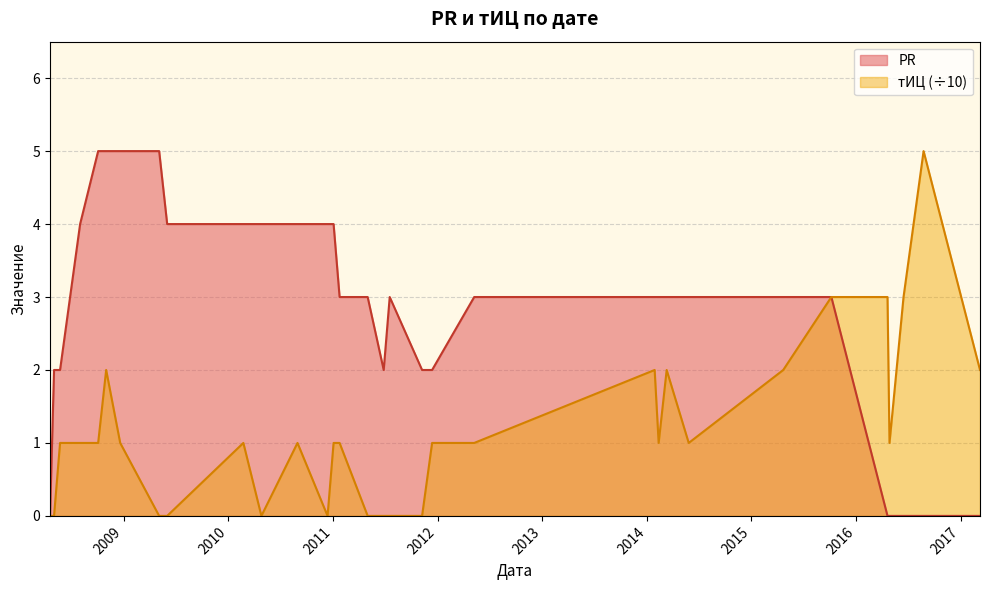

True or false: PR and тИЦ intersect in this chart.

False